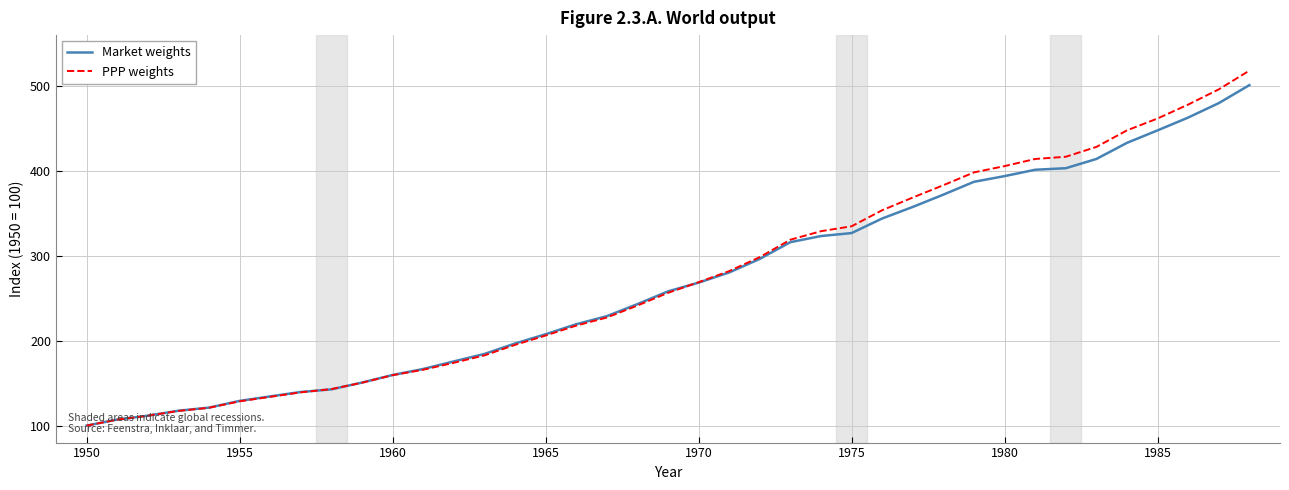

What is the lowest value of the PPP weights series?

100.0